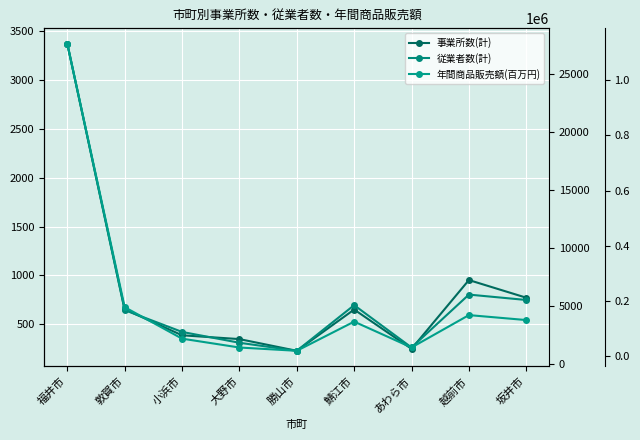

Reading left to right, list all the values displayed in this chart.

事業所数(計): 福井市=3374	敦賀市=652	小浜市=386	大野市=347	勝山市=227	鯖江市=650	あわら市=247	越前市=952	坂井市=771
従業者数(計): 福井市=27581	敦賀市=4633	小浜市=2753	大野市=1819	勝山市=1126	鯖江市=5058	あわら市=1412	越前市=5968	坂井市=5504
年間商品販売額(百万円): 福井市=1132111	敦賀市=178161	小浜市=64103	大野市=32032	勝山市=20107	鯖江市=125739	あわら市=32174	越前市=149403	坂井市=131440